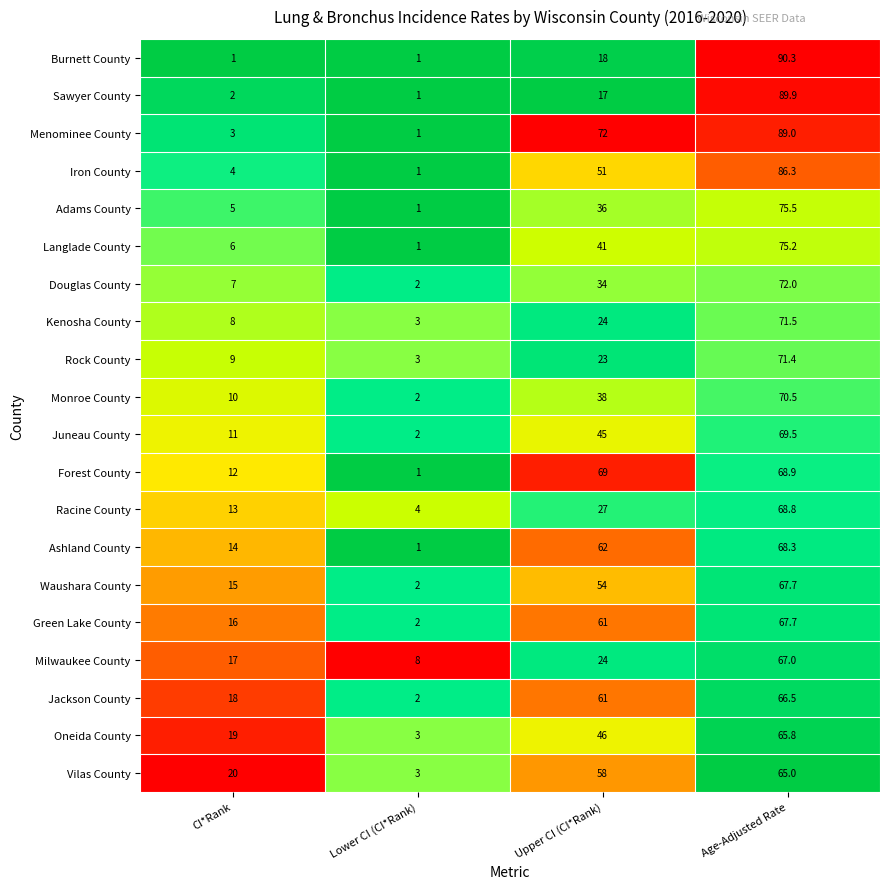

Rank the categories by Oneida County value from highest to lowest.

Age-Adjusted Rate, Upper CI (CI*Rank), CI*Rank, Lower CI (CI*Rank)